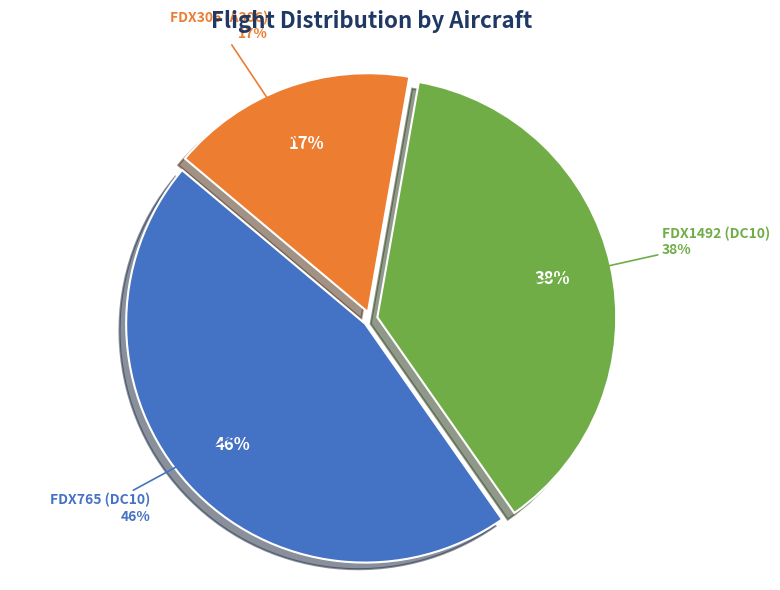

What is the smallest slice in the pie chart?

FDX306